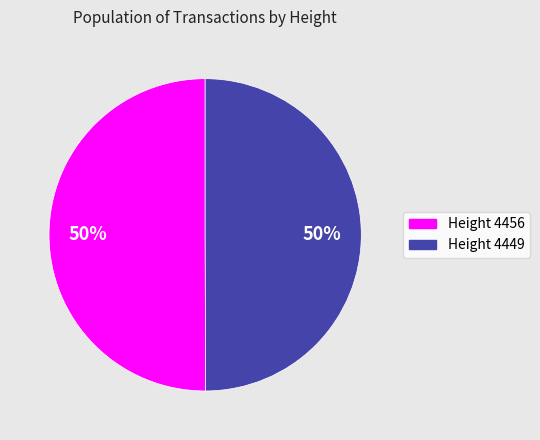

To the nearest percent, what is the average slice percentage?

50%